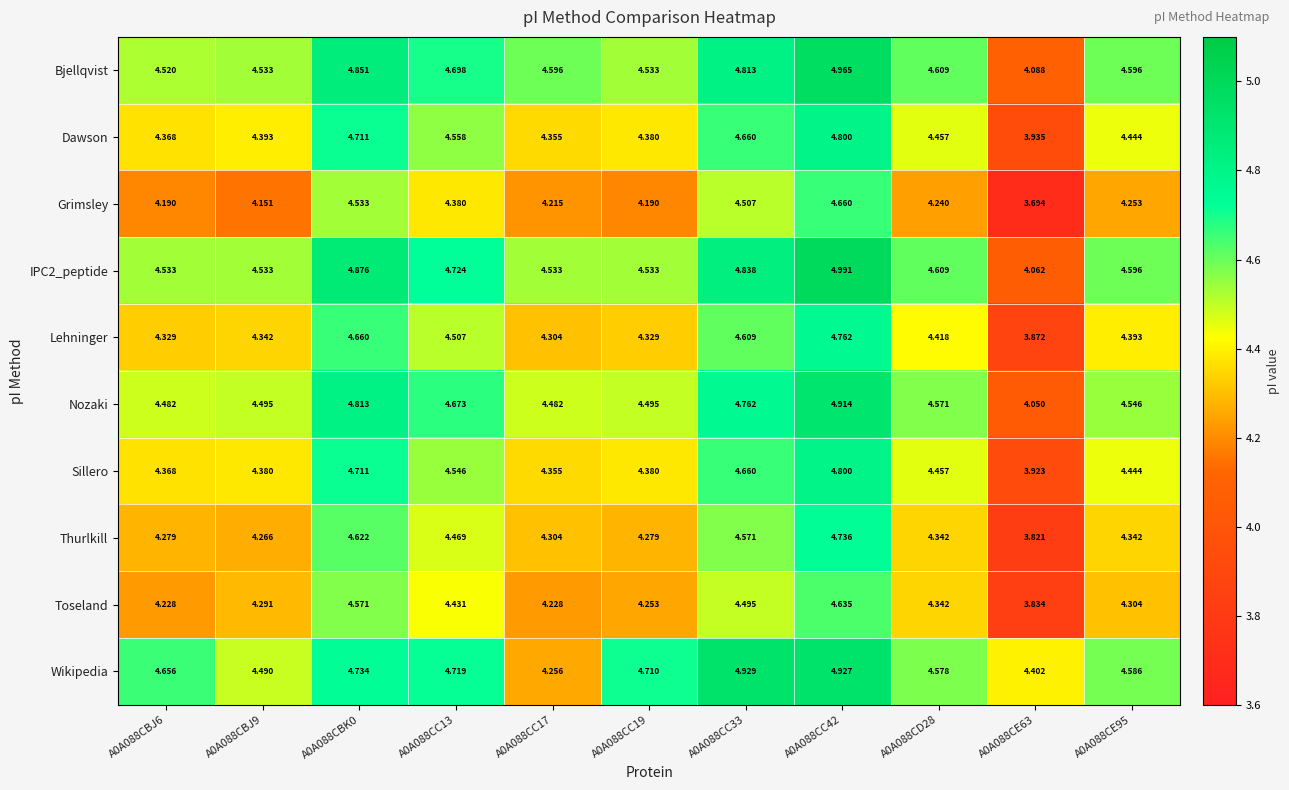

Between A0A088CBJ9 and A0A088CE95, which series saw the biggest shift?

Grimsley